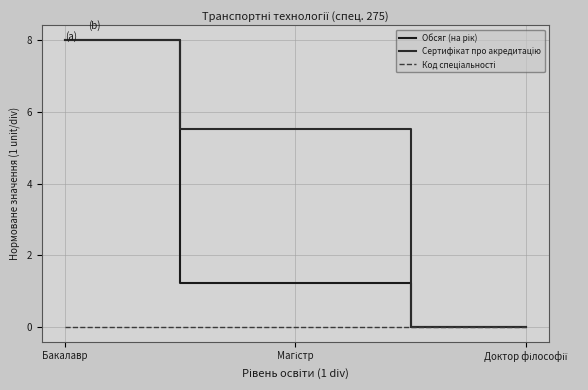

What is the total value across all series at Бакалавр?

16.0